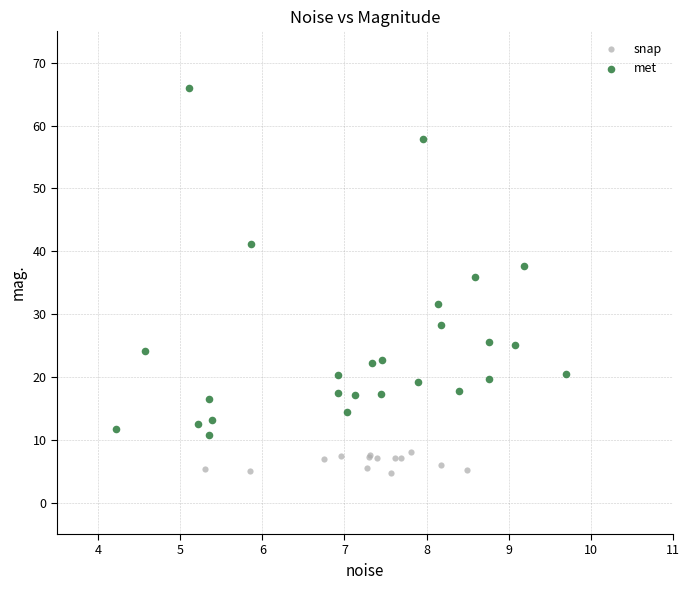

Which series contains the highest Y value?

met